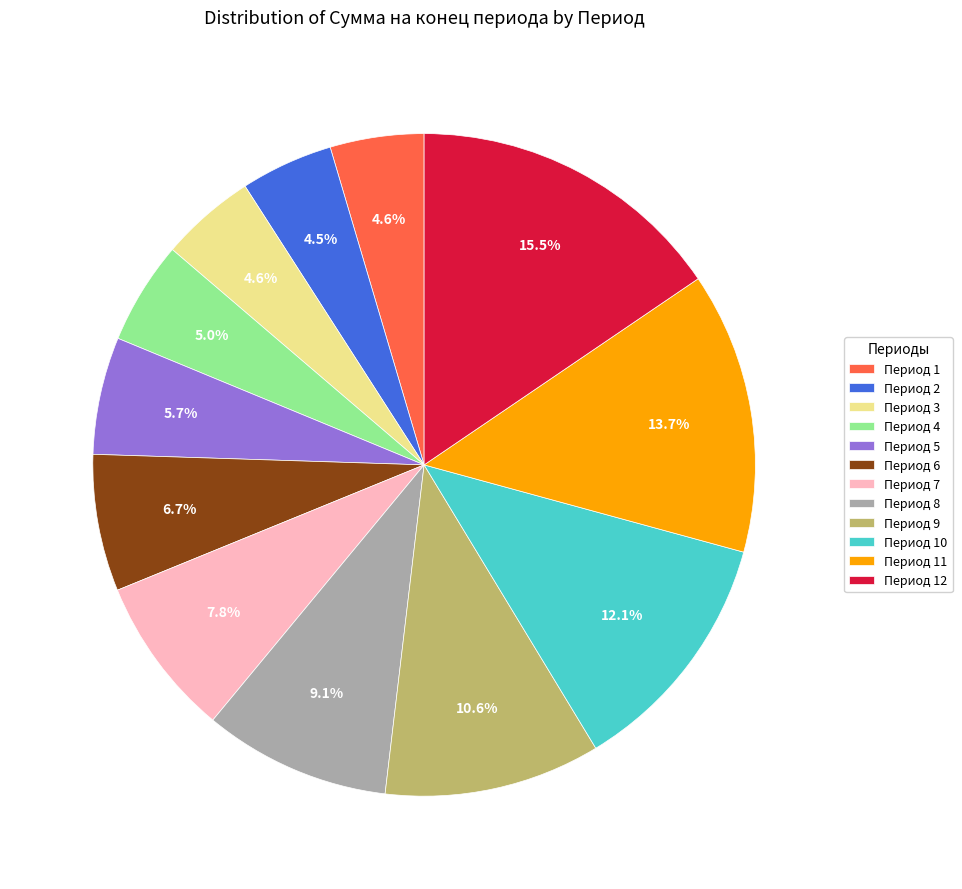

Combined, do Период 10 and Период 12 account for over 50%?

No